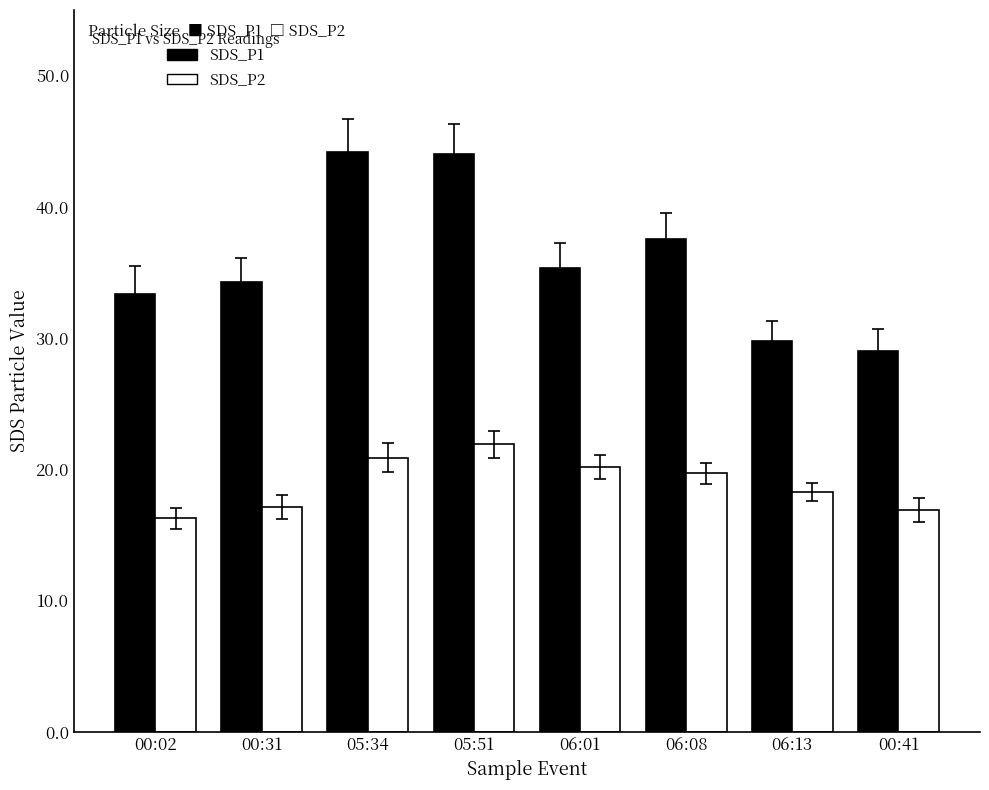

Count the number of data series in this chart.

2